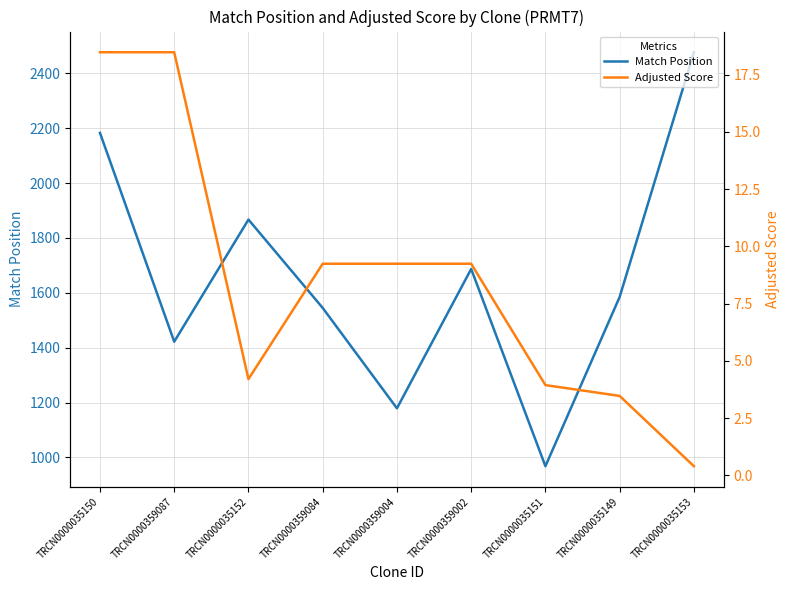

What are all the series names shown in the legend?

Match Position, Adjusted Score